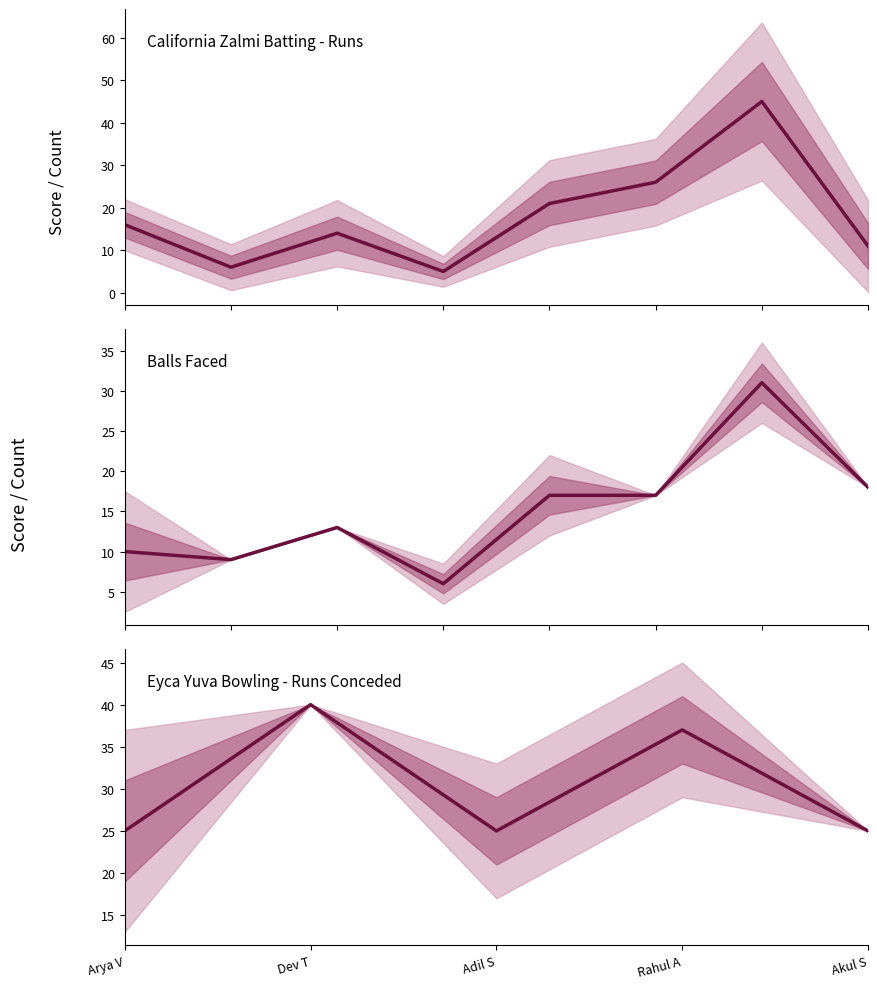

True or false: Balls has a value of 6 at Arya V.

False